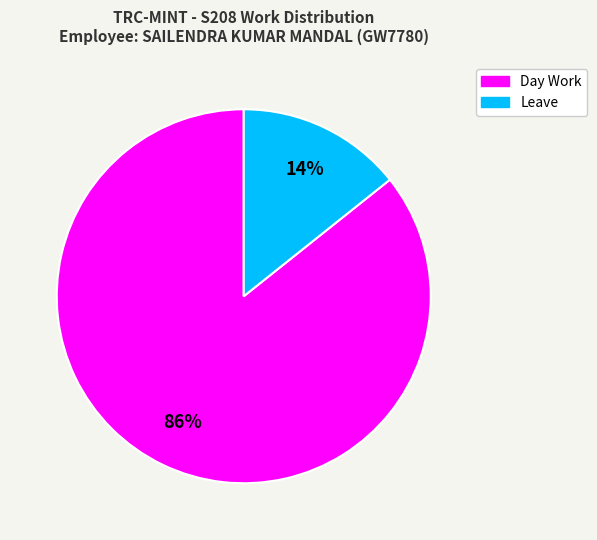

Which has a higher value, Day Work or Leave?

Day Work